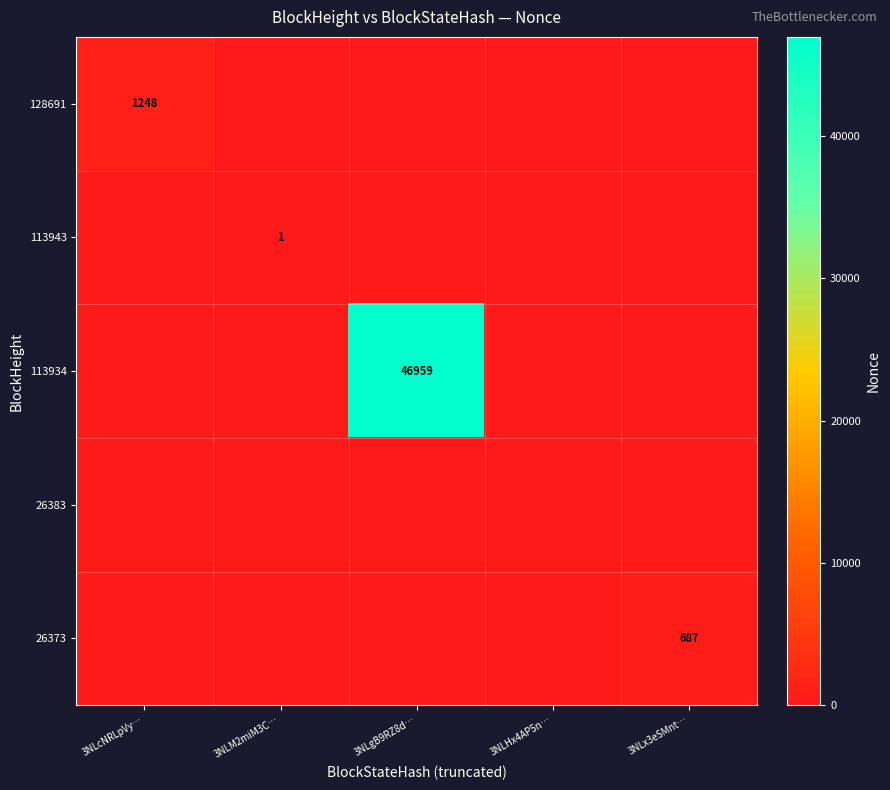

True or false: 113934 has a value of 78115 at 3NLgB9RZ8d….

False